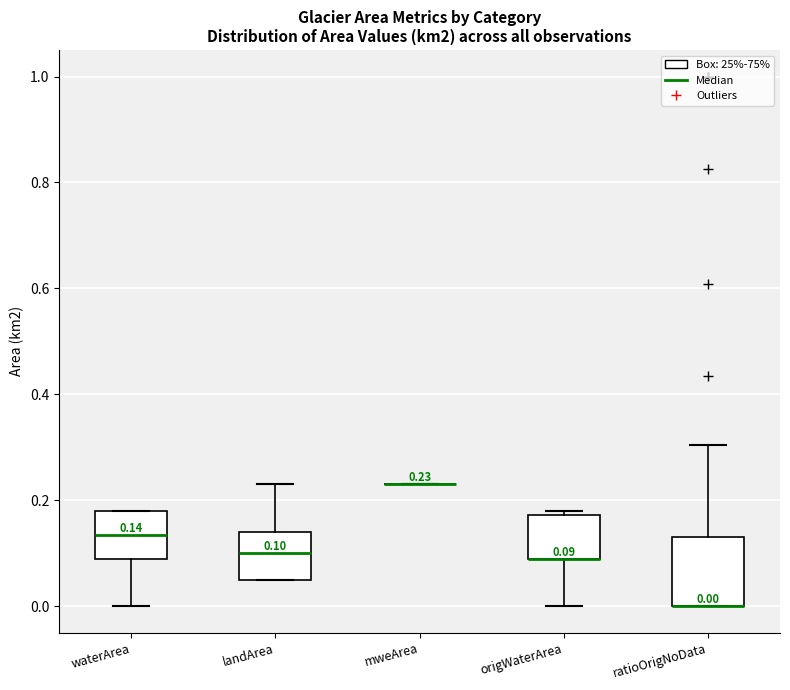

Comparing the boxes themselves (not the whiskers), which one is the tallest?

ratioOrigNoData